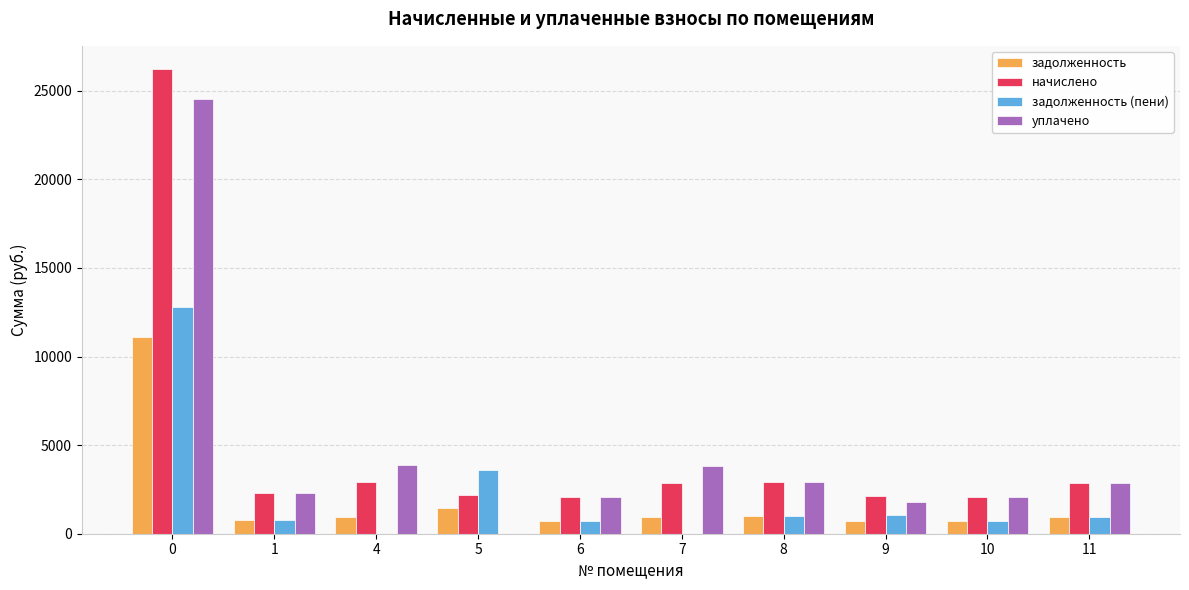

What is the sum of the начислено values at 5 and 7?

5043.8